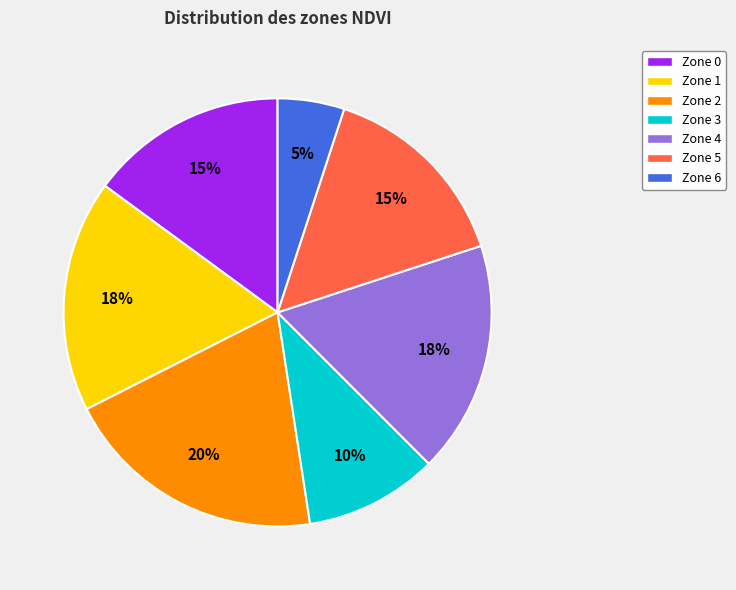

To the nearest percent, what is the difference between the largest and smallest slice percentages?

15%